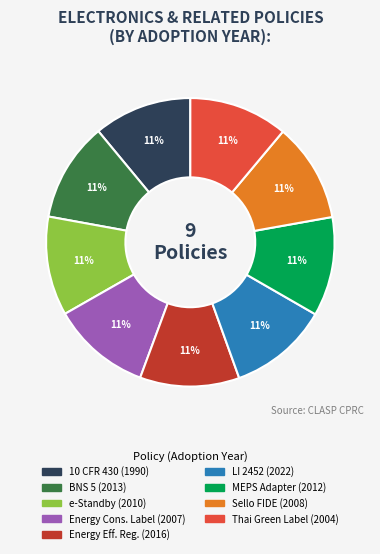

To the nearest percent, what is the average slice percentage?

11%